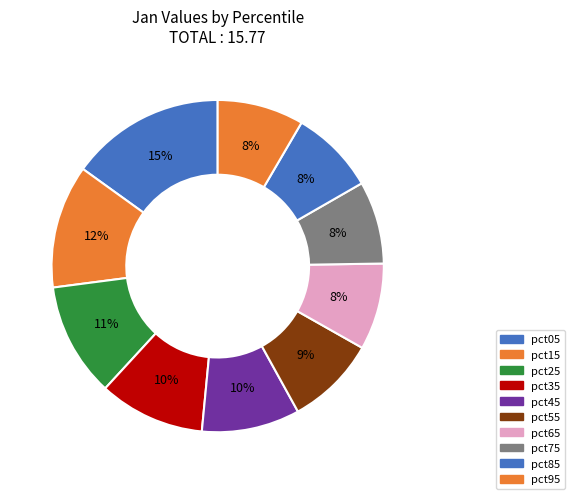

How many segments does this pie chart have?

10